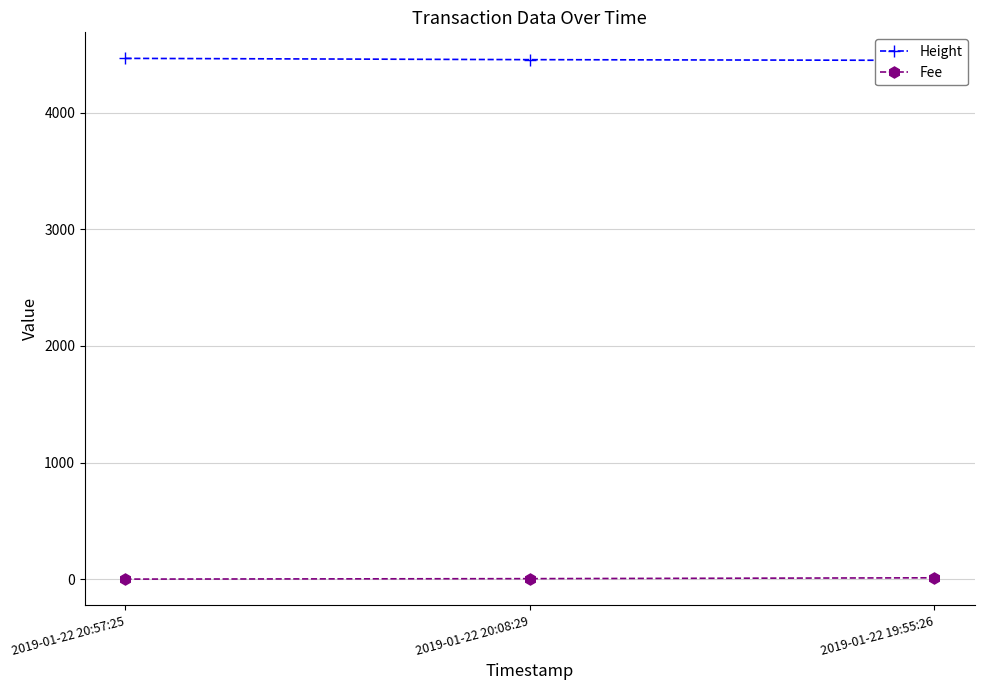

At which category is the sum across all series the highest?

2019-01-22 20:57:25